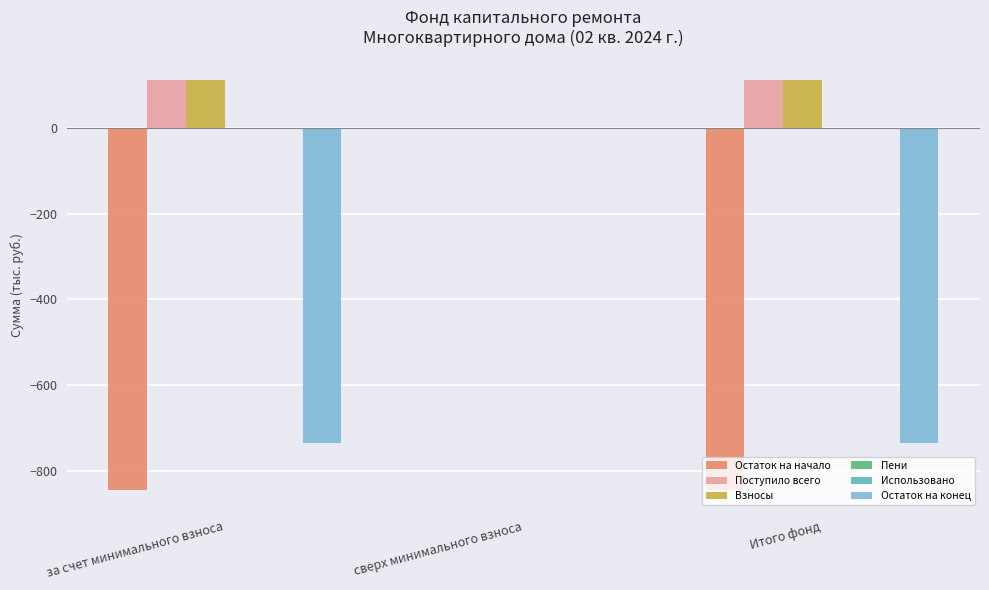

Are the bars horizontal?

No